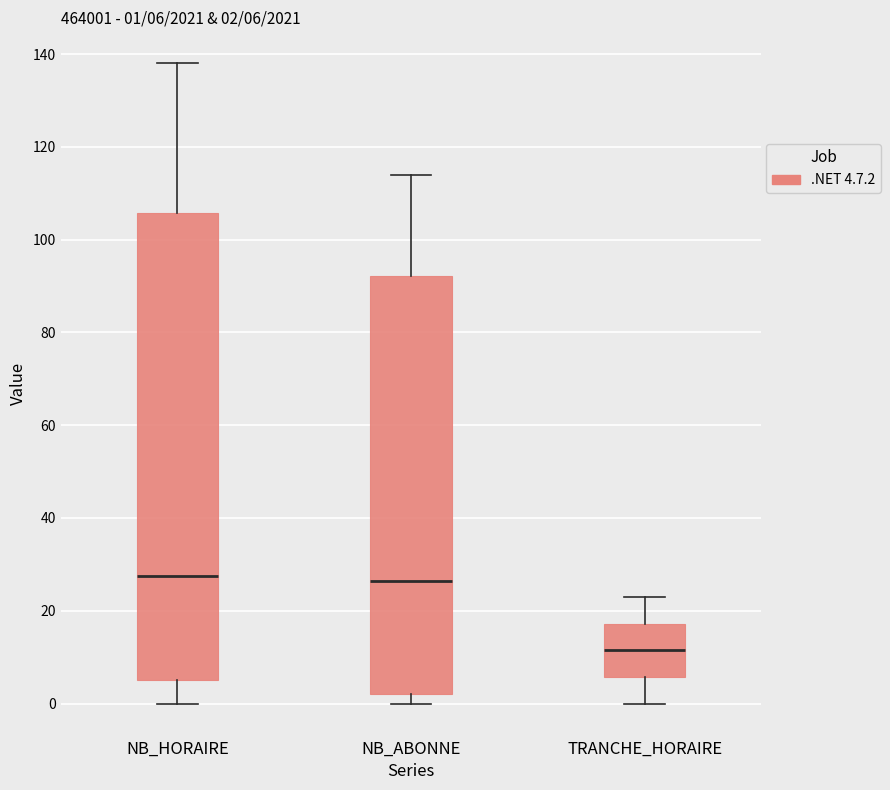

Which box is the tallest, from its lower edge to its upper edge?

NB_HORAIRE